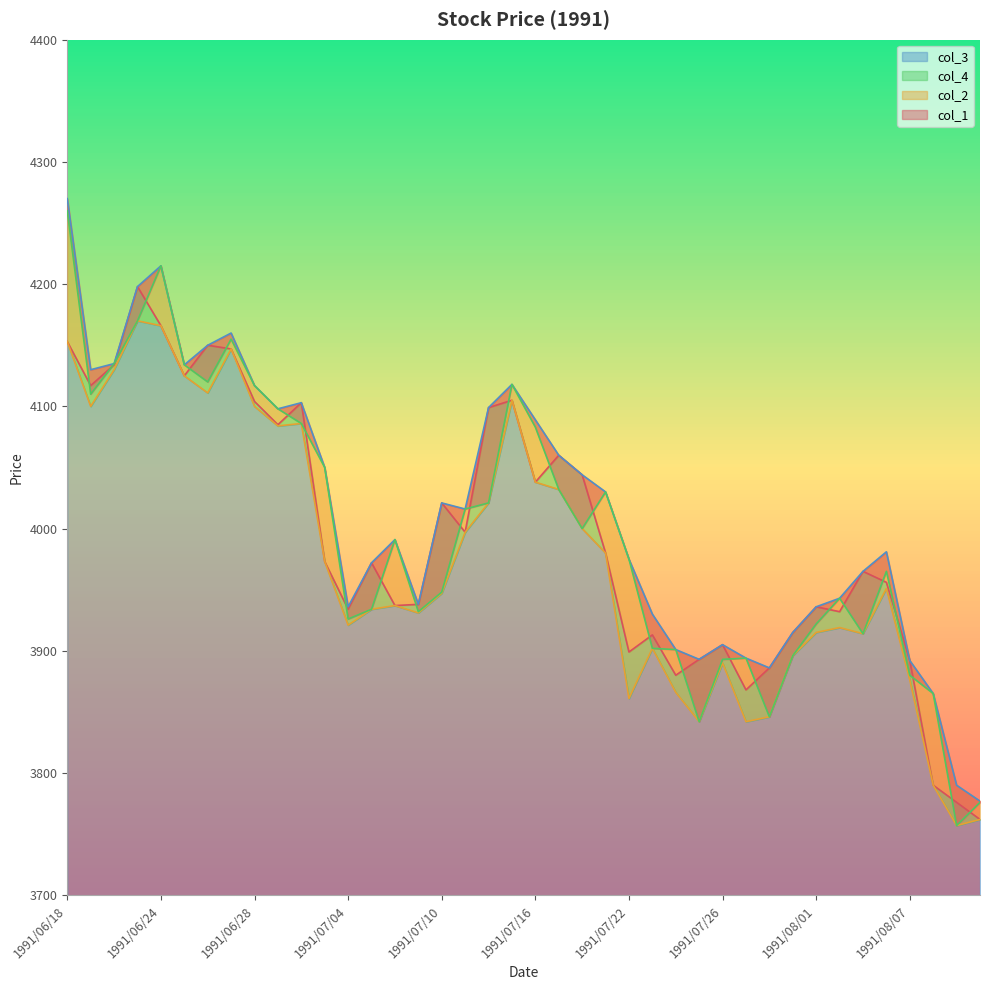

What is the value of the col_2 point at the 16th from the left?

3938